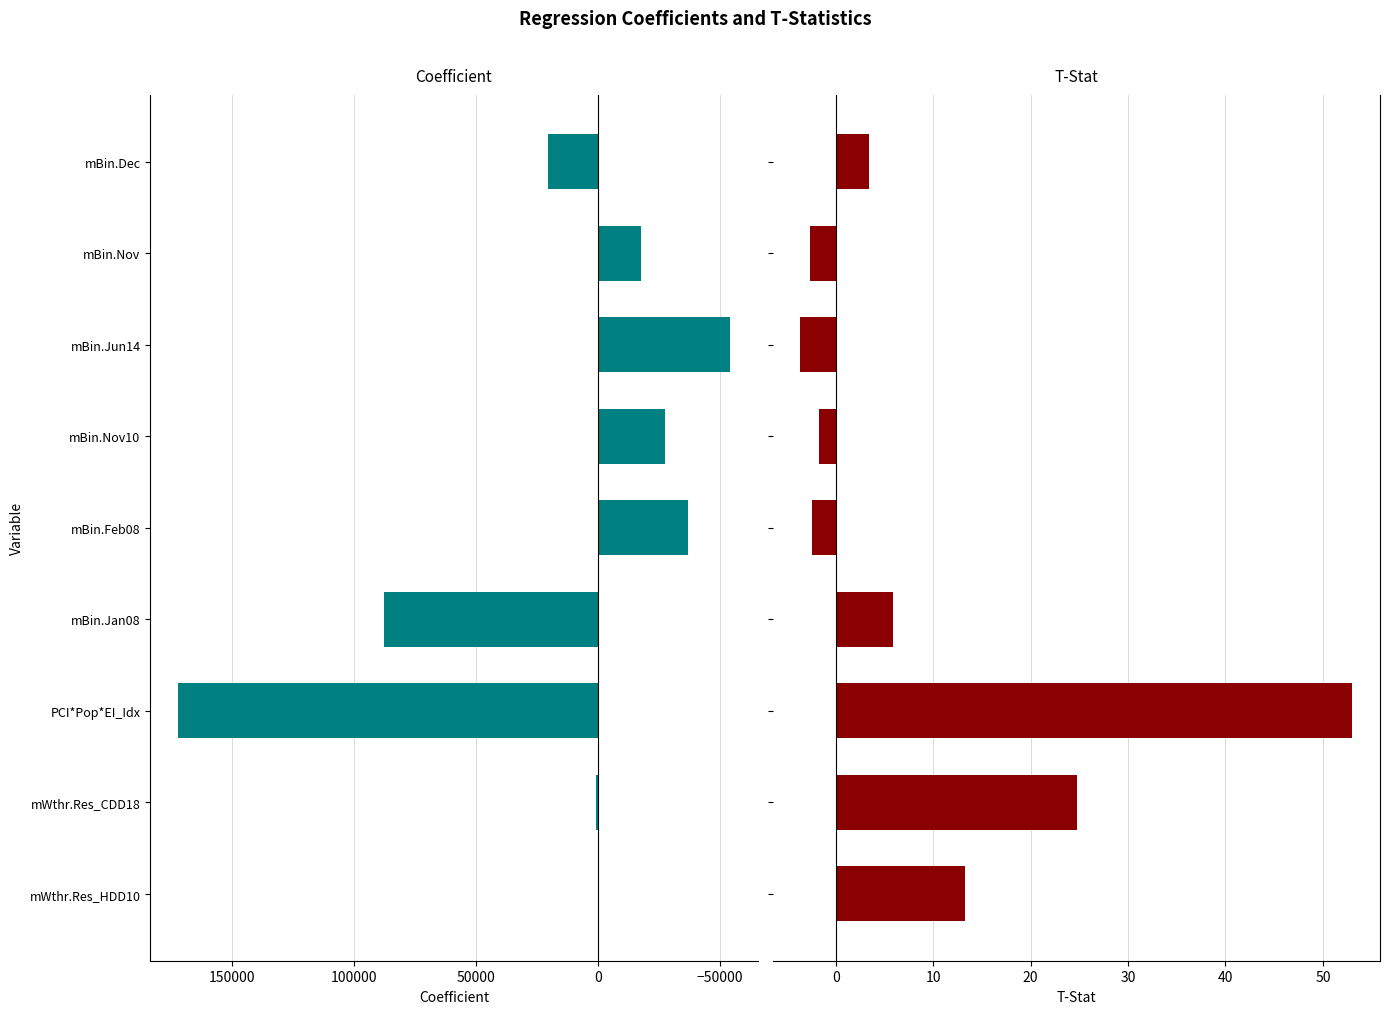

How many distinct data groups are displayed?

2